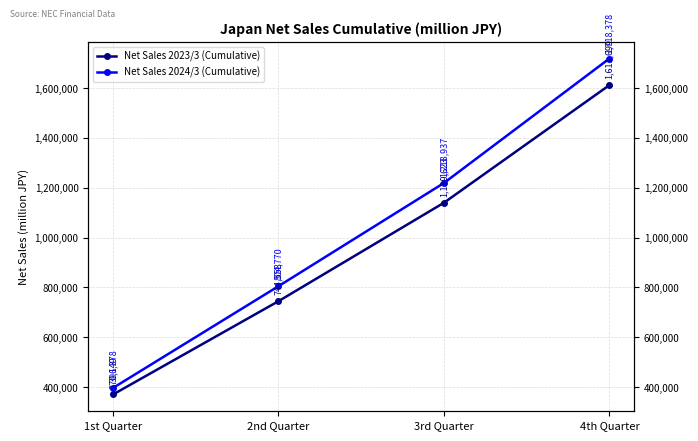

What value does the Net Sales 2023/3 (Cumulative) series have at 3rd Quarter?

1139623